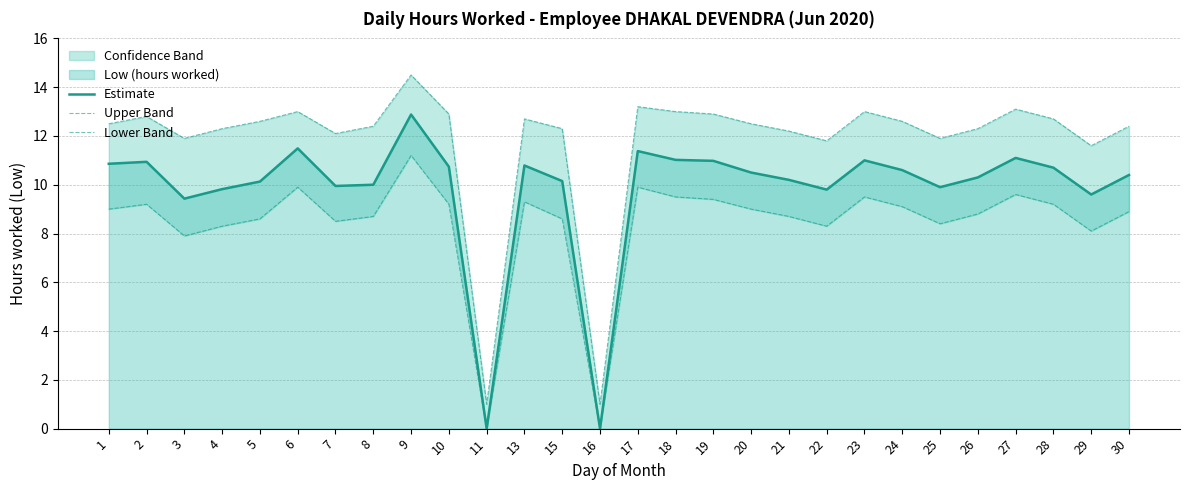

Reading left to right, what are all the values shown in this chart?

Estimate: 10.9	10.9	9.4	9.8	10.1	11.5	9.9	10.0	12.9	10.7	0.0	10.8	10.2	0.0	11.4	11.0	11.0	10.5	10.2	9.8	11.0	10.6	9.9	10.3	11.1	10.7	9.6	10.4
Upper Band: 12.5	12.8	11.9	12.3	12.6	13.0	12.1	12.4	14.5	12.9	1.0	12.7	12.3	1.0	13.2	13.0	12.9	12.5	12.2	11.8	13.0	12.6	11.9	12.3	13.1	12.7	11.6	12.4
Lower Band: 9.0	9.2	7.9	8.3	8.6	9.9	8.5	8.7	11.2	9.2	0.0	9.3	8.6	0.0	9.9	9.5	9.4	9.0	8.7	8.3	9.5	9.1	8.4	8.8	9.6	9.2	8.1	8.9